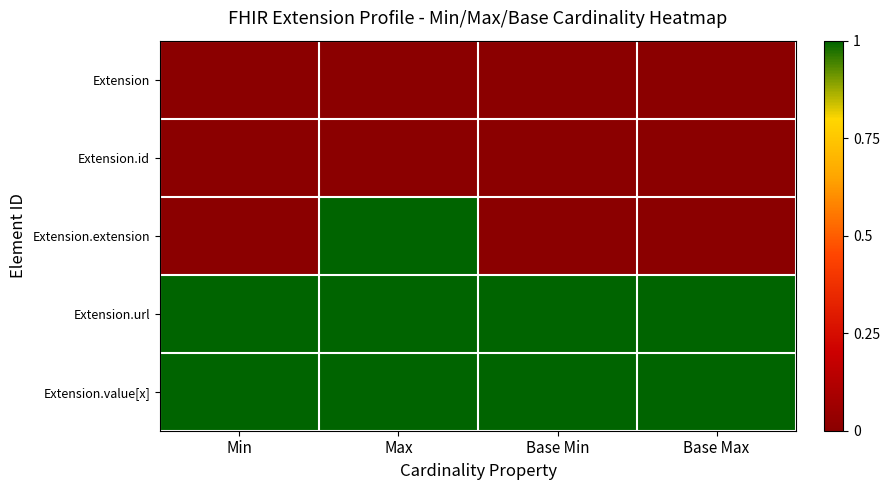

How many data points does each series have?

4